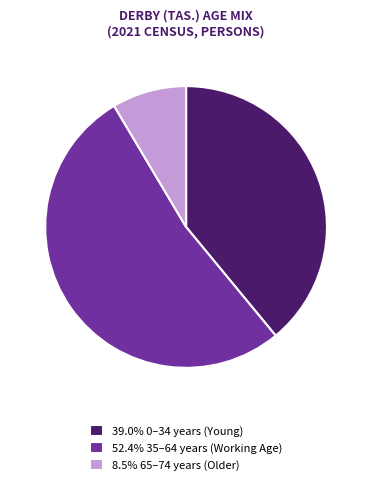

Approximately how many times larger is the value at 52.4% 35–64 years (Working Age) compared to 39.0% 0–34 years (Young)?

1.3